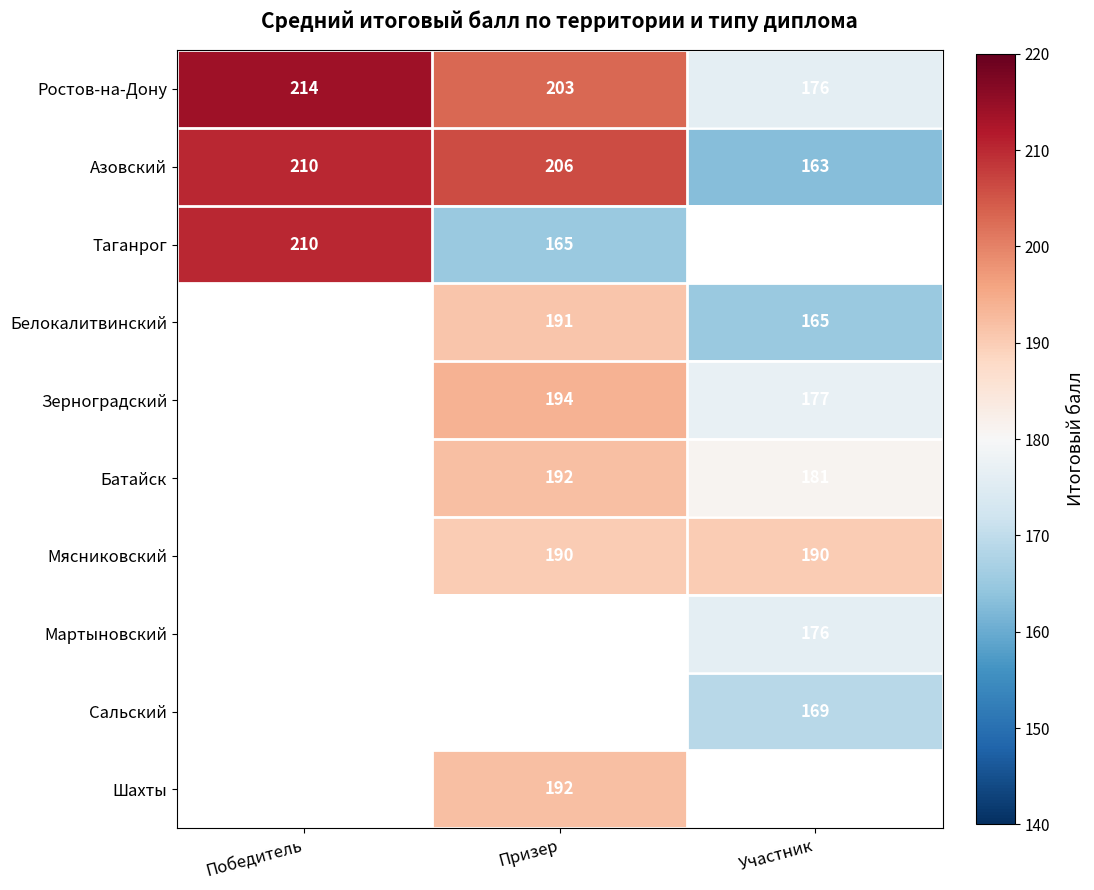

List the labels in order of Азовский value, smallest first.

Участник, Призер, Победитель